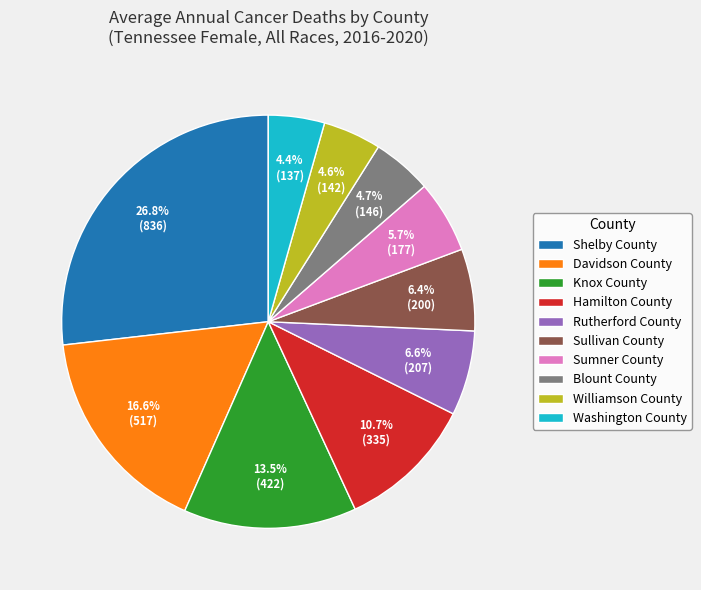

What percentage do Sumner County and Knox County together represent?

19.2%